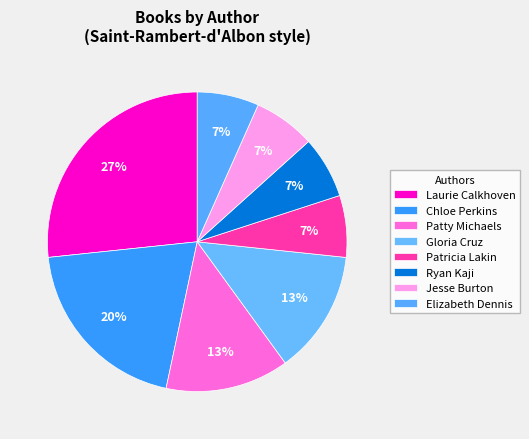

How many segments does this pie chart have?

8